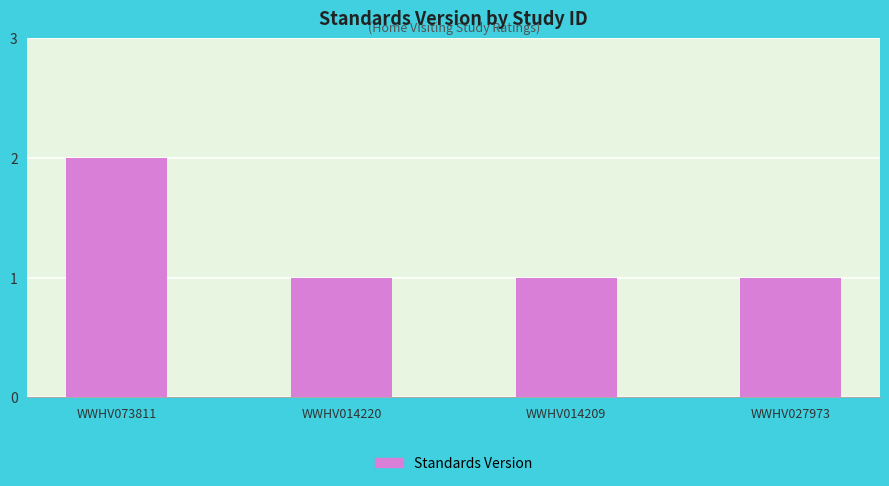

How many bars are there in total?

4